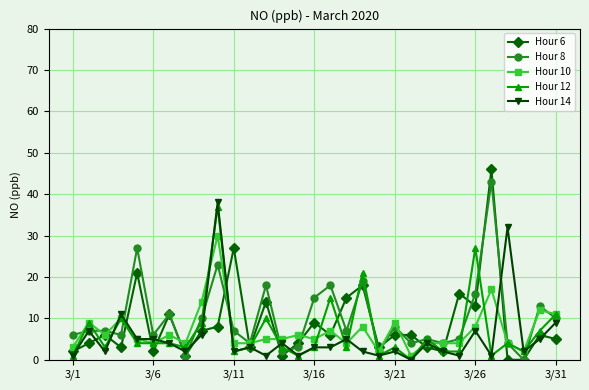

True or false: Hour 12 has more than 1 interior local peaks.

True